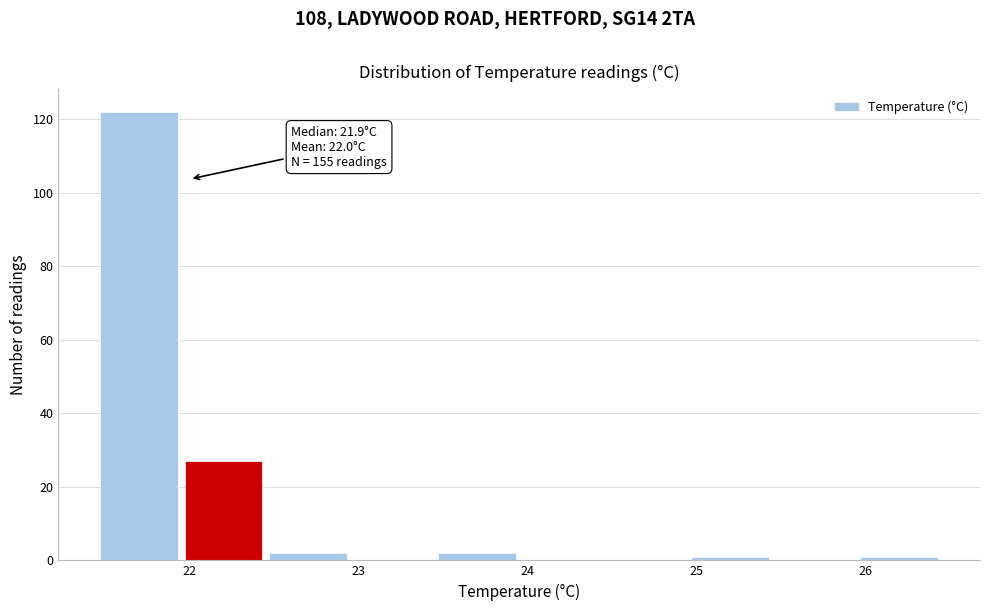

Over which range of the x-axis is the bar tallest?

21.45 to 21.95